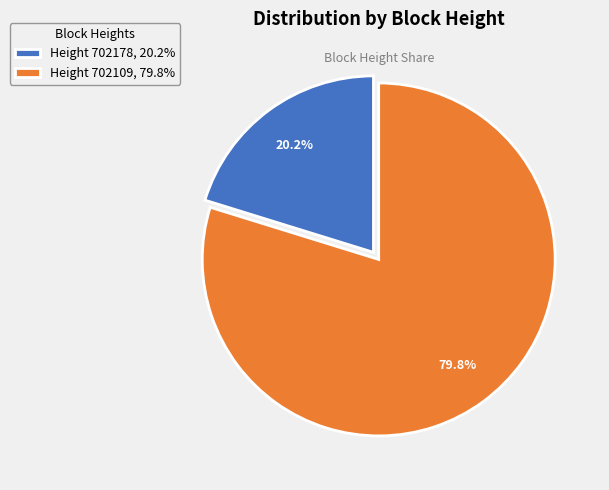

Combined, do Height 702178, 20.2% and Height 702109, 79.8% account for over 50%?

Yes